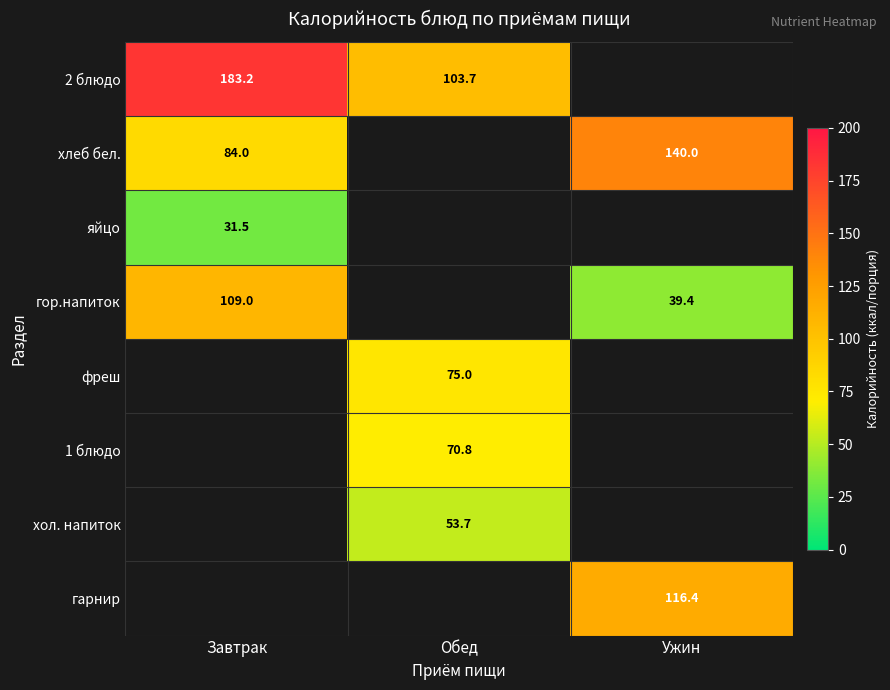

The 2 блюдо series shows 103.7 at Обед. True or false?

True